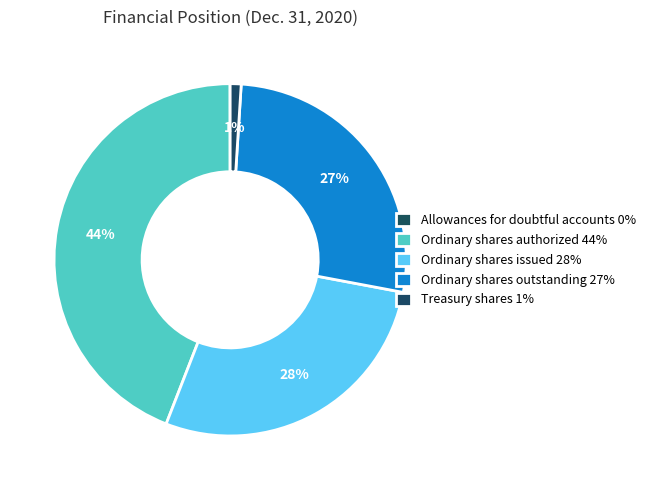

What percentage is NOT represented by Ordinary shares authorized?

55.9%